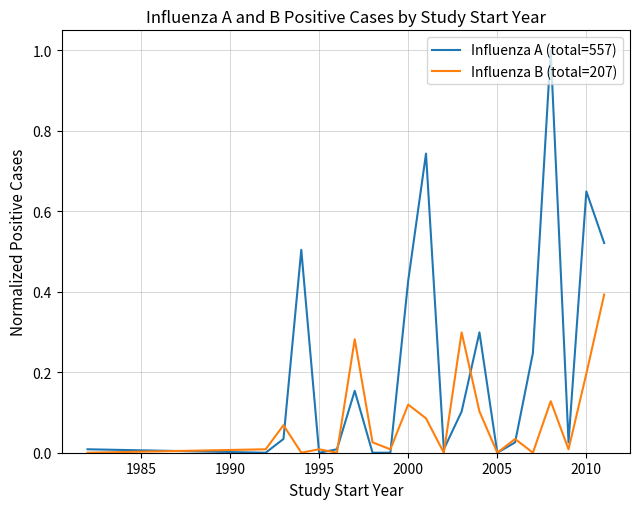

Rank the series by their average value, from lowest to highest.

Influenza B (total=207), Influenza A (total=557)